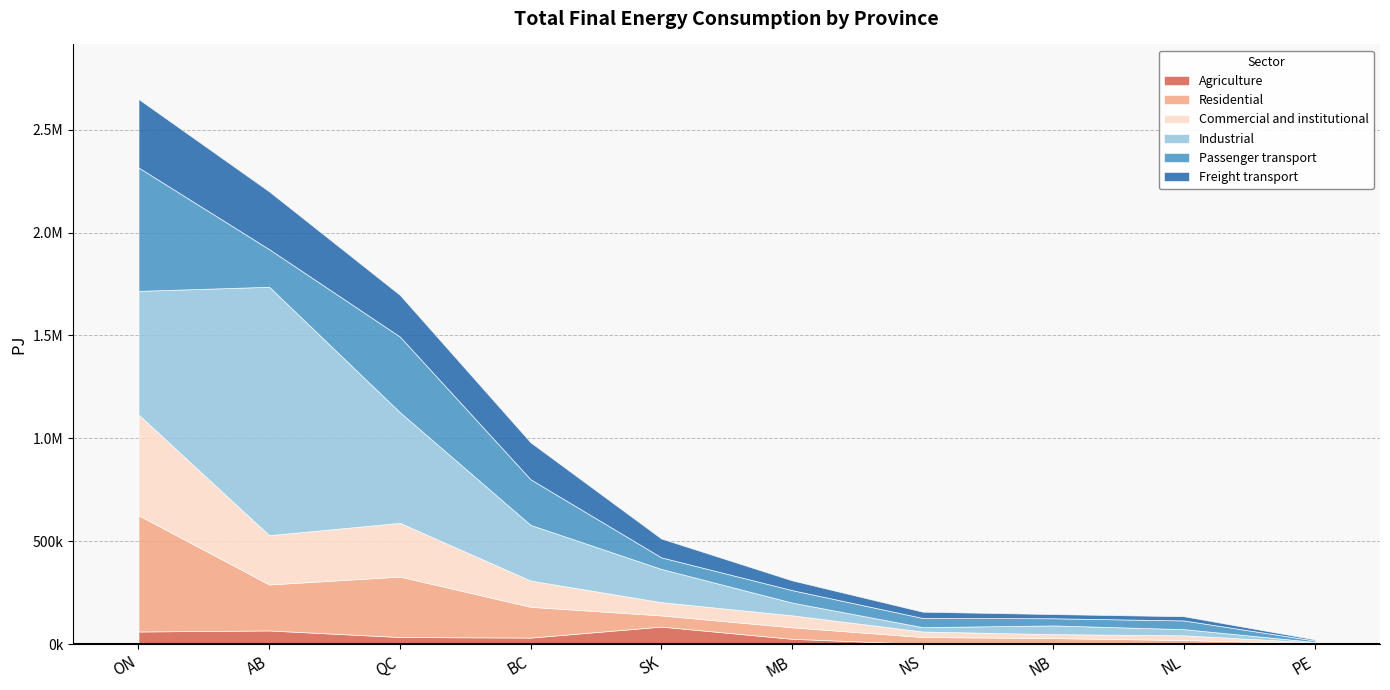

Where does the Agriculture series first go above 32940?

ON